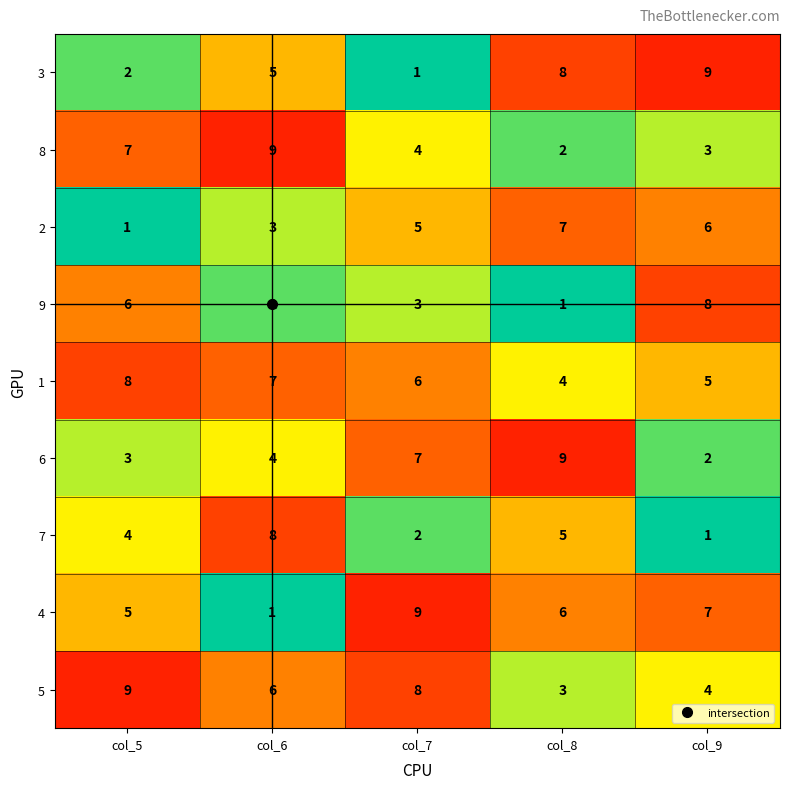

True or false: 9 has a value of 1 at col_8.

True